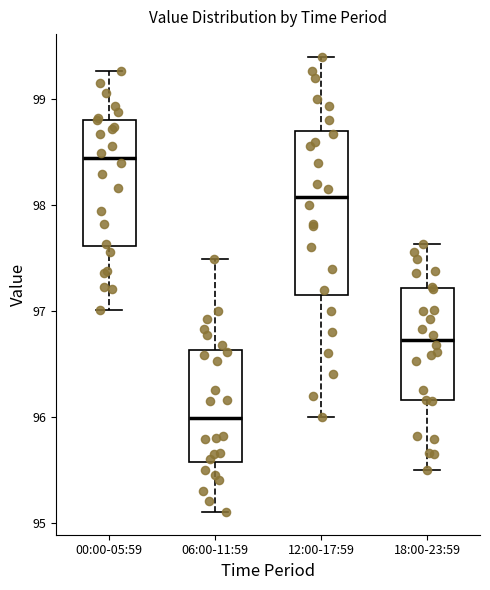

Reading left to right, read every box against the y-axis: the position of its median line, the range the box covers, and the ends of its whiskers. The values are not printed on the chart, so give them approximately, as read against the axis.

00:00-05:59: median 98.4, box 97.6 to 98.8, whiskers 97.0 to 99.3
06:00-11:59: median 96.0, box 95.6 to 96.6, whiskers 95.1 to 97.5
12:00-17:59: median 98.1, box 97.2 to 98.7, whiskers 96.0 to 99.4
18:00-23:59: median 96.7, box 96.2 to 97.2, whiskers 95.5 to 97.6